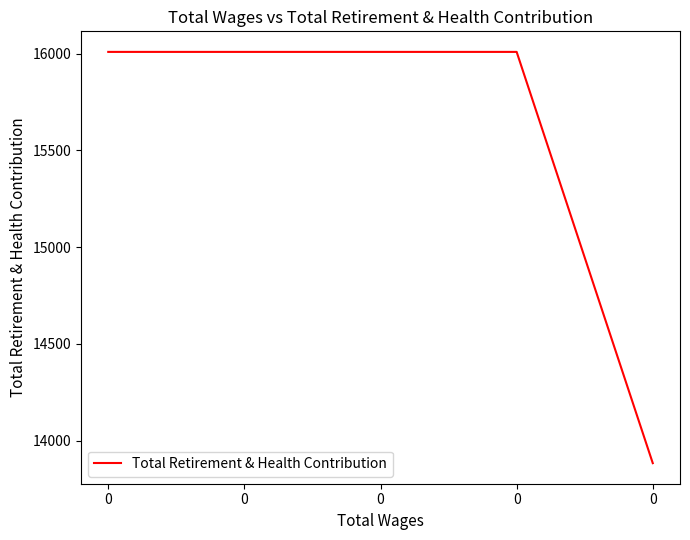

What is the difference between the maximum and minimum values?

2125